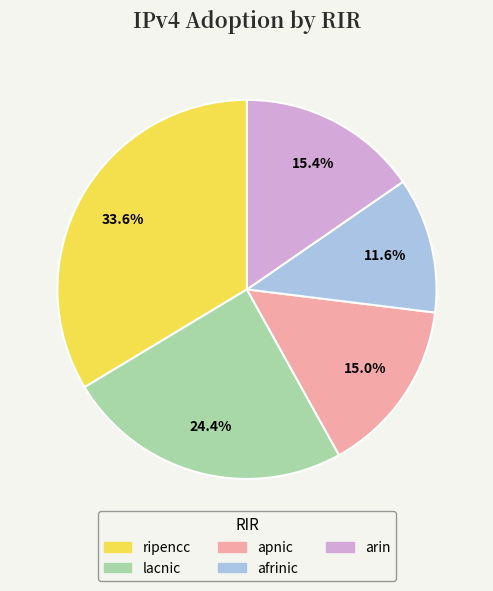

The ripencc slice represents 48% of the pie. True or false?

False